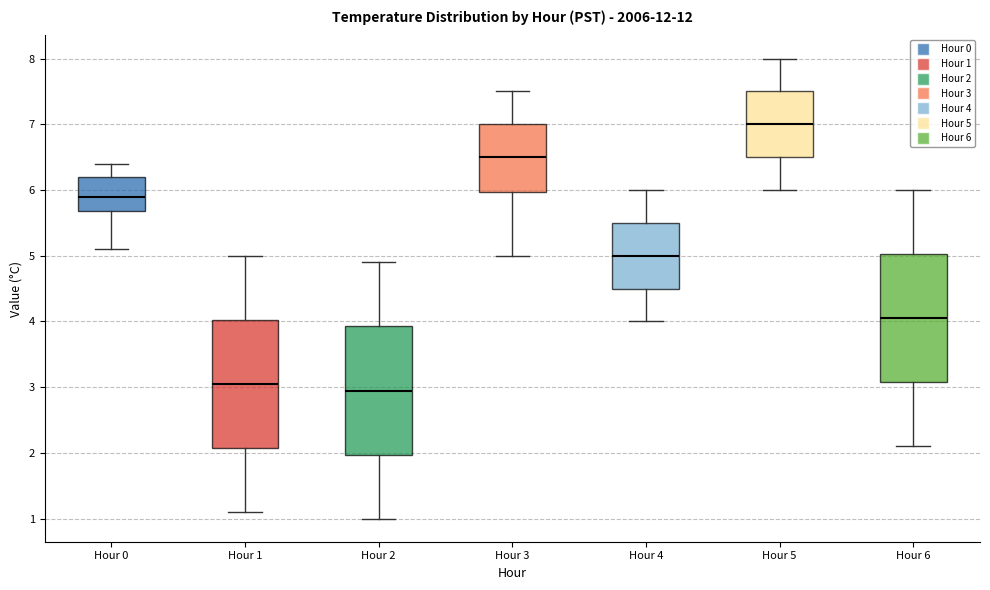

Where does the lower whisker of the box for Hour 2 end on the y-axis? The values are not printed on the chart, so give them approximately, as read against the axis.

1.0